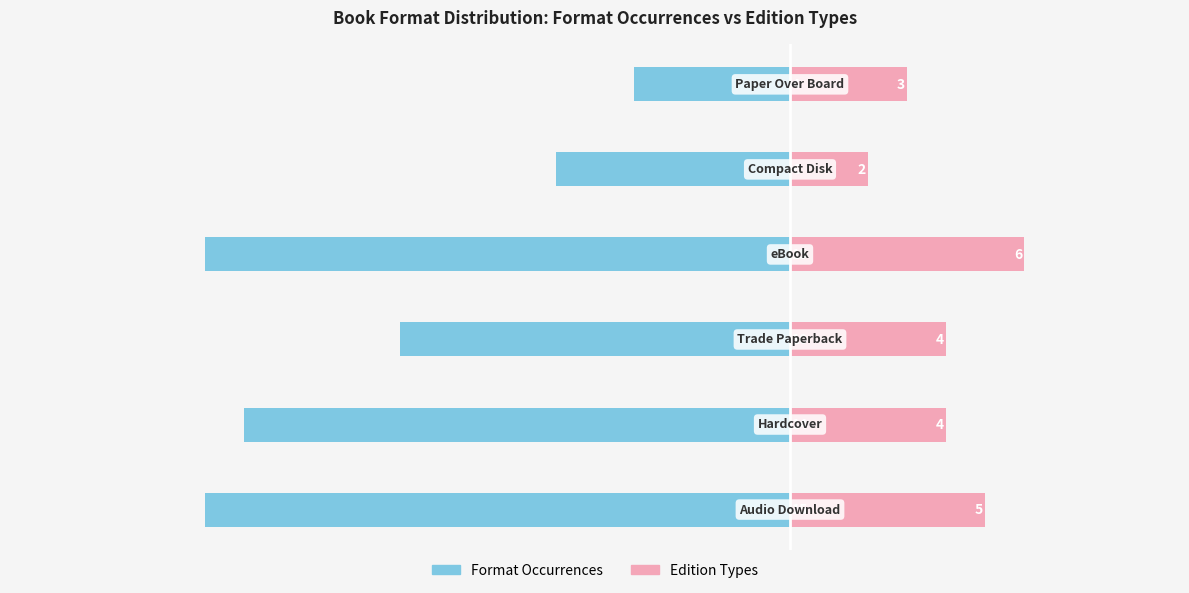

What is the maximum value shown in the chart?

6